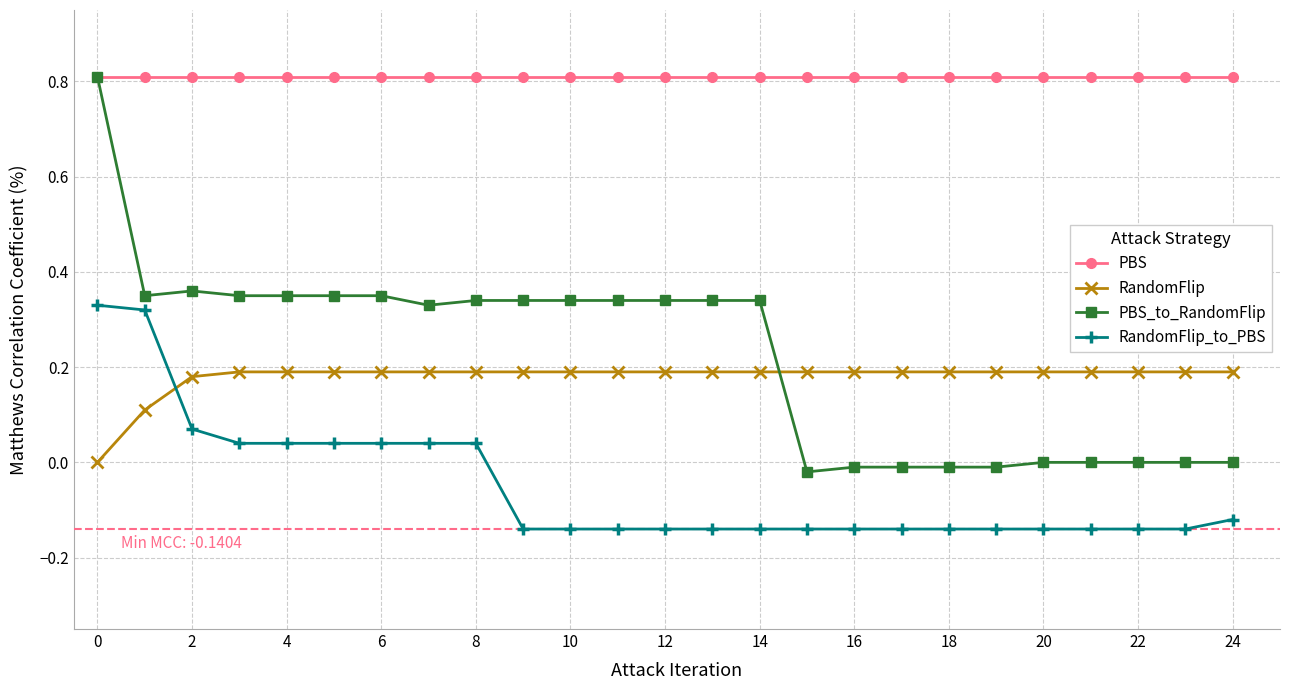

What is the sum of all PBS_to_RandomFlip values?

5.6